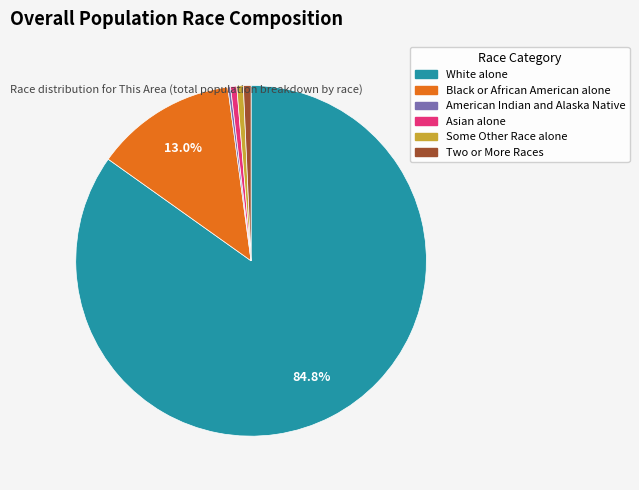

Is there any slice that represents more than half of the pie?

Yes